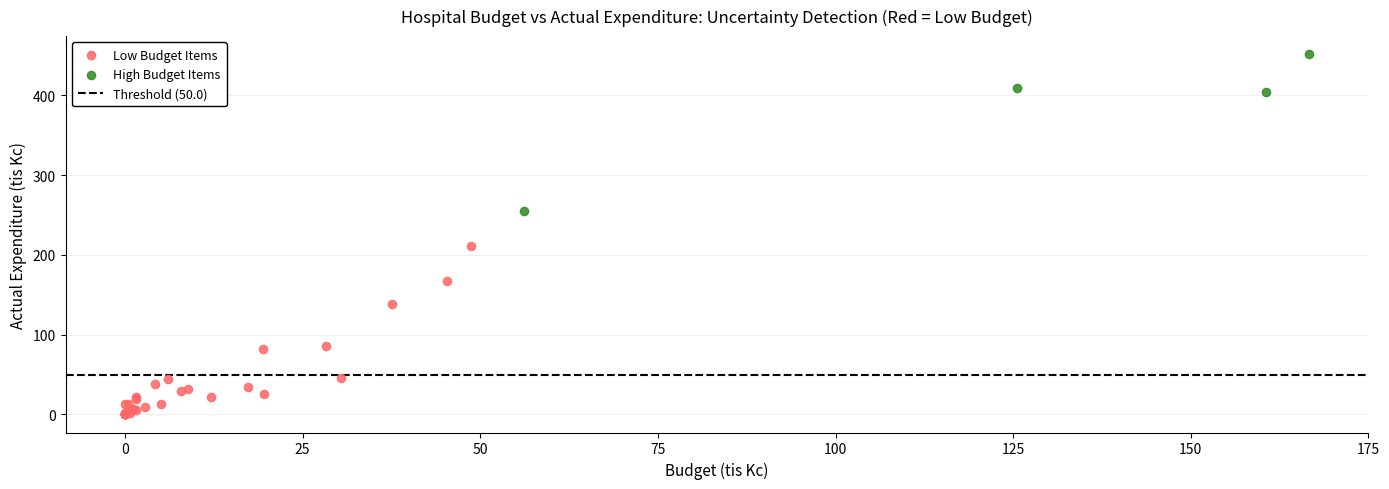

Which series contains the lowest Y value?

Low Budget Items